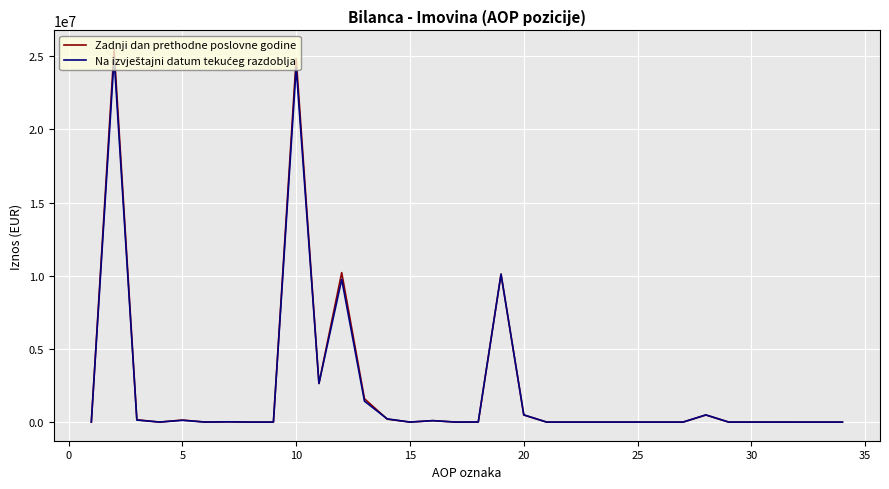

Which series has the largest range (max minus min)?

Zadnji dan prethodne poslovne godine